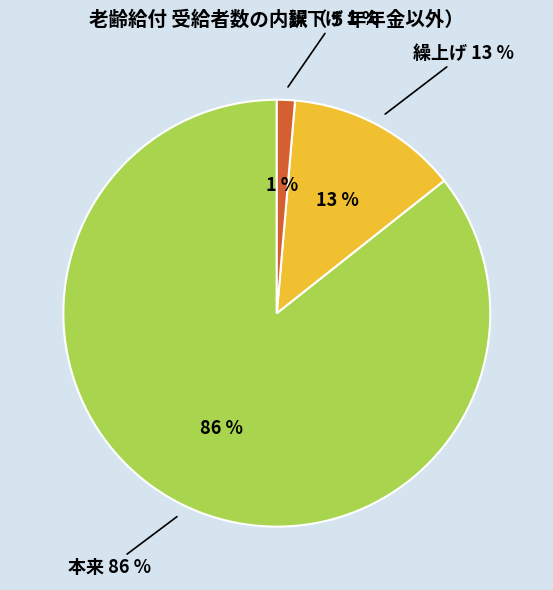

True or false: 繰　下　げ accounts for 10% of the total.

False